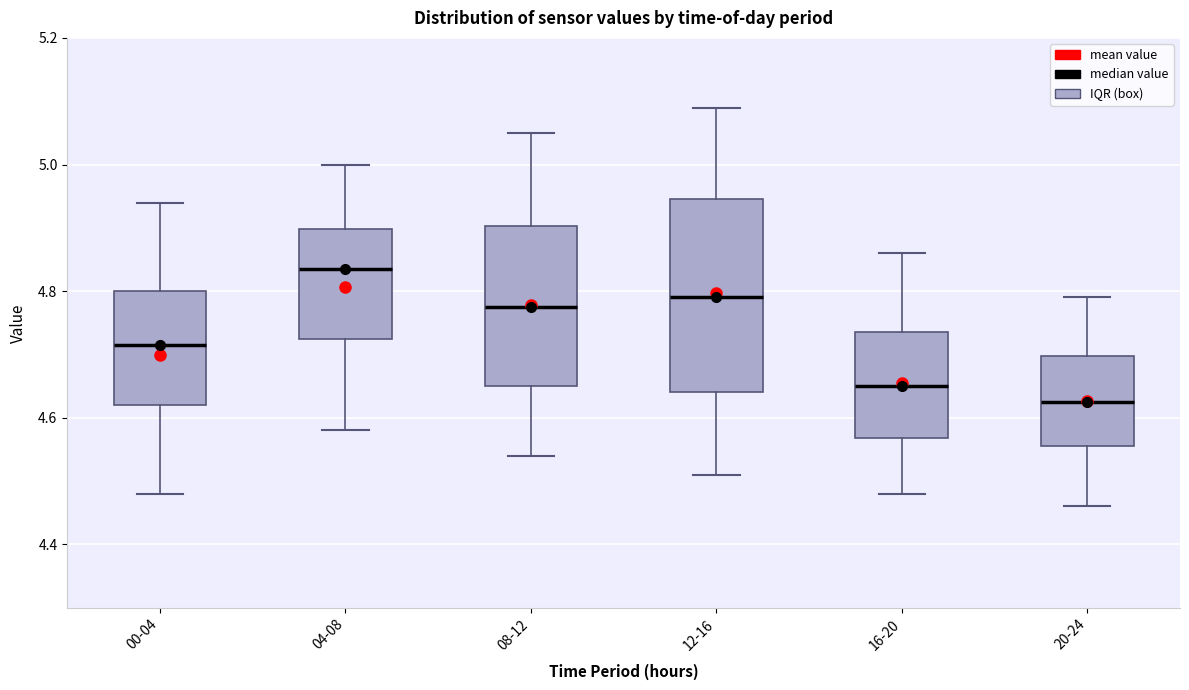

Comparing the boxes themselves (not the whiskers), which one is the tallest?

12-16